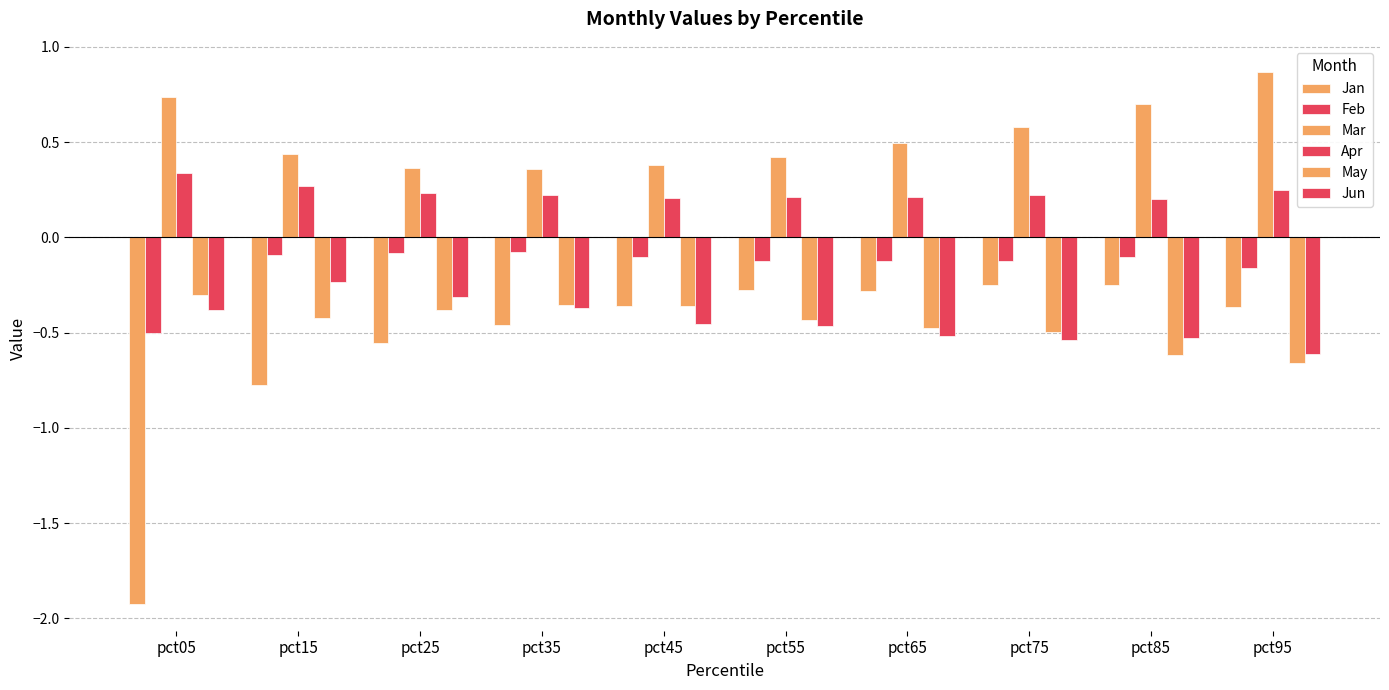

What is the average value of the Mar series?

0.5